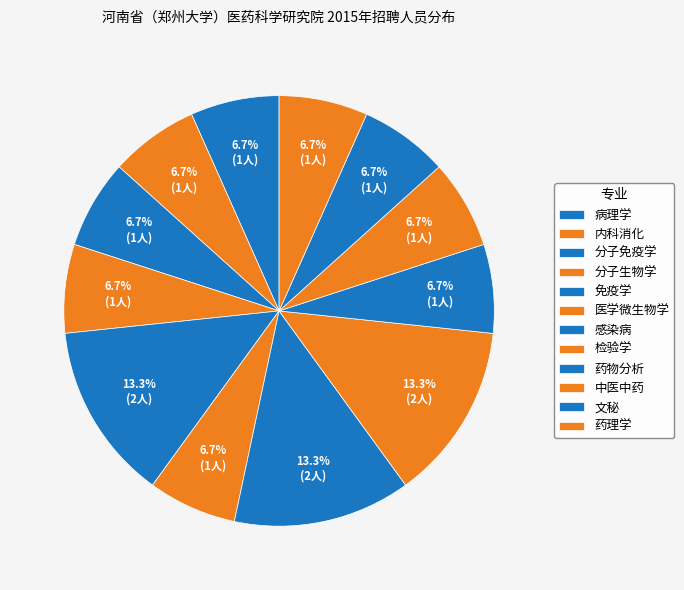

What percentage is the 医学微生物学 slice, to the nearest percent?

7%